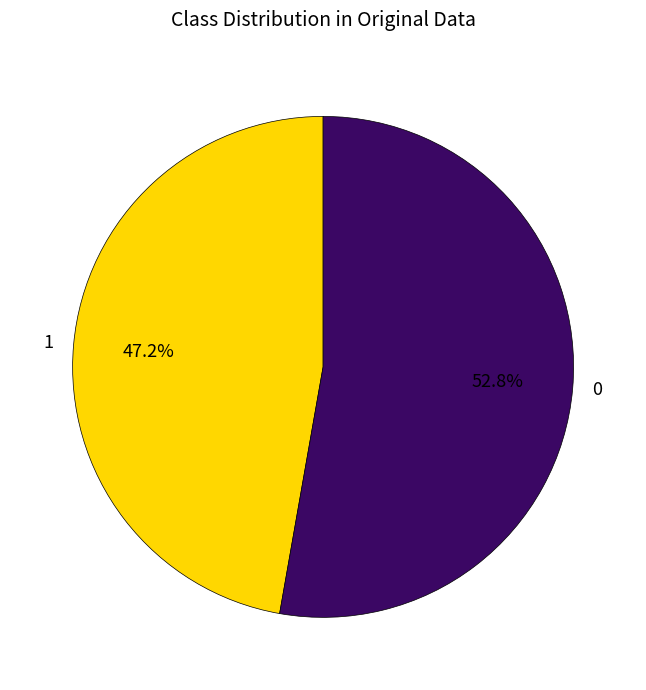

Does any single category account for the majority?

Yes